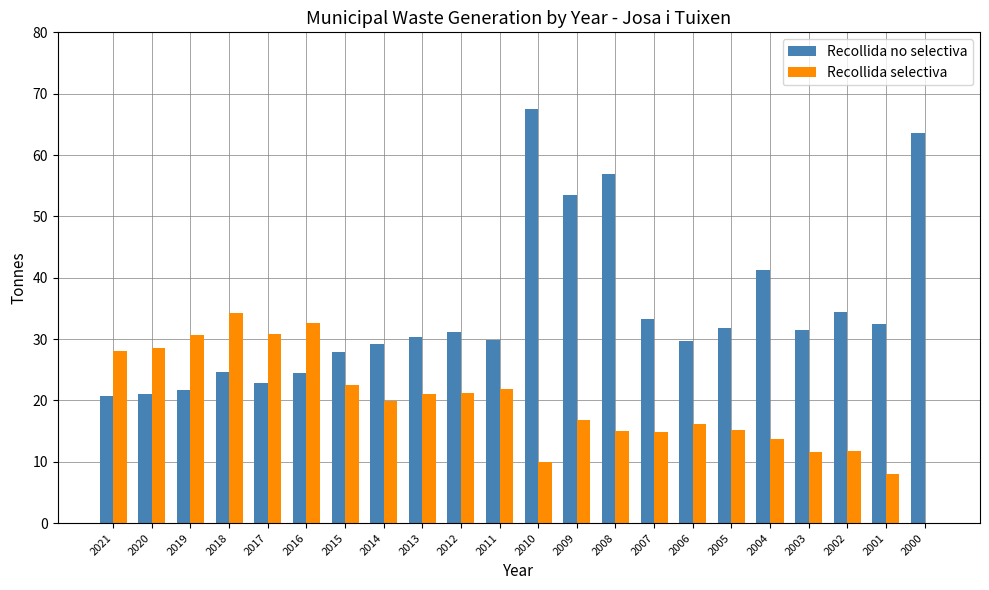

The value of Recollida selectiva at 2011 is 21.9. True or false?

True